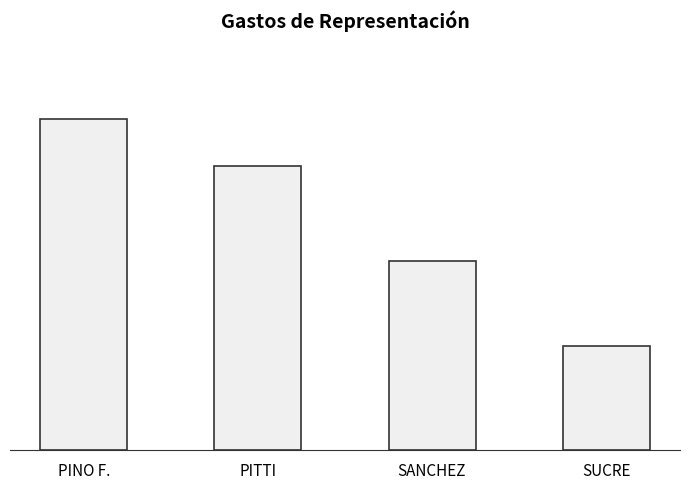

What is the ratio of the value at SANCHEZ to the value at SUCRE?

1.8